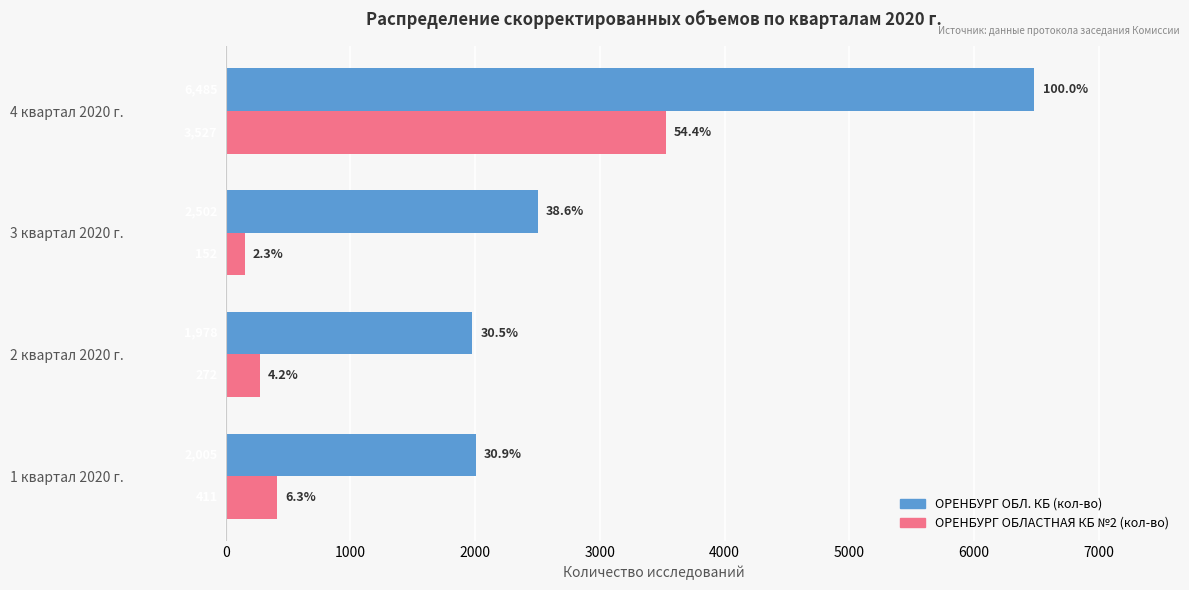

Which series has the largest total across all categories?

ОРЕНБУРГ ОБЛ. КБ (кол-во)